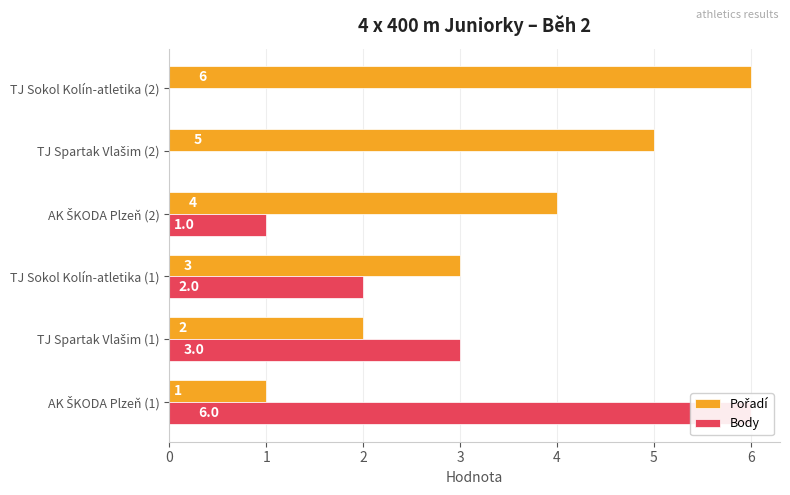

How many Body values are between 0 and 3?

5